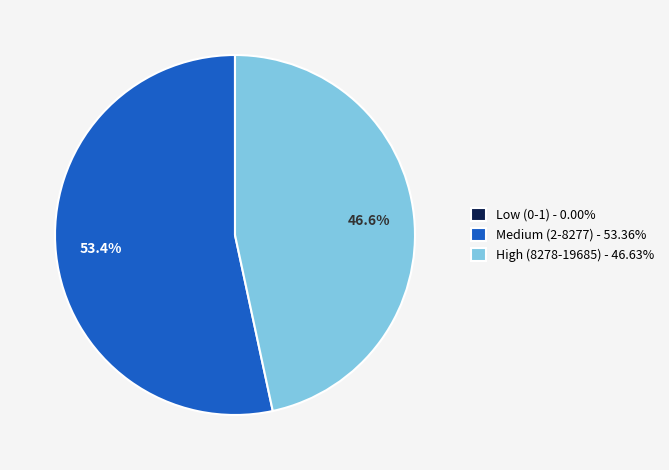

What portion of the pie excludes High (8278-19685) - 46.63%?

53.4%